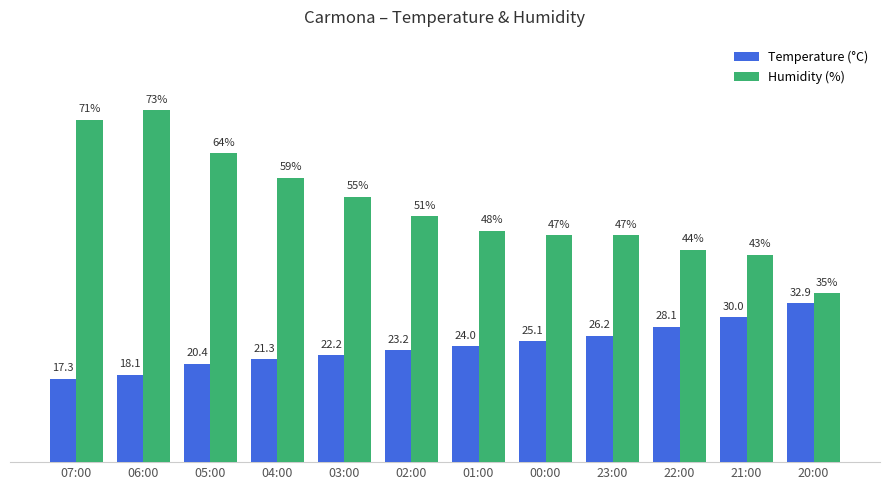

Which series has the widest spread of values?

Humidity (%)